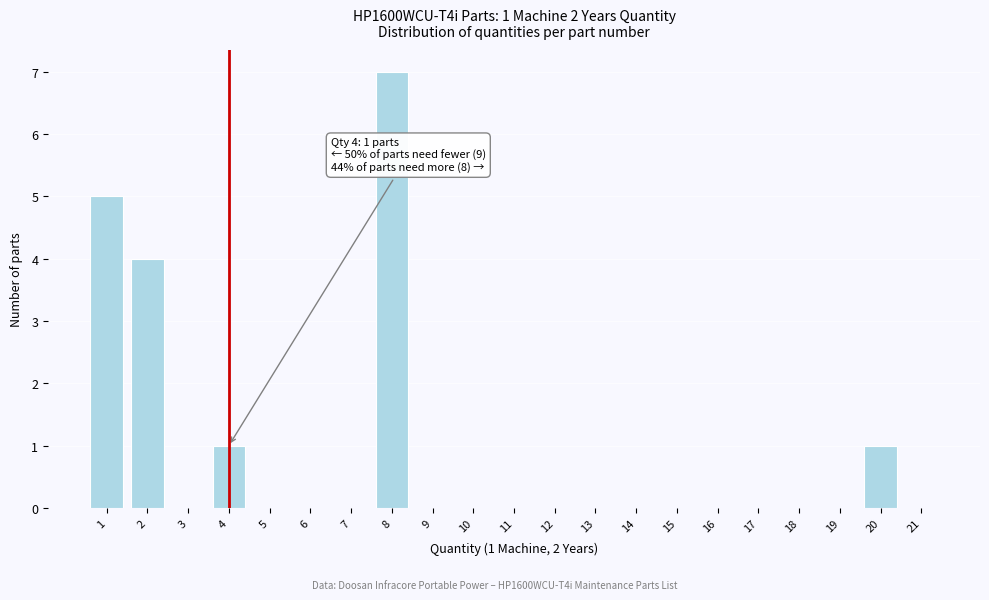

Over which range of the x-axis is the bar tallest?

7.5 to 8.5